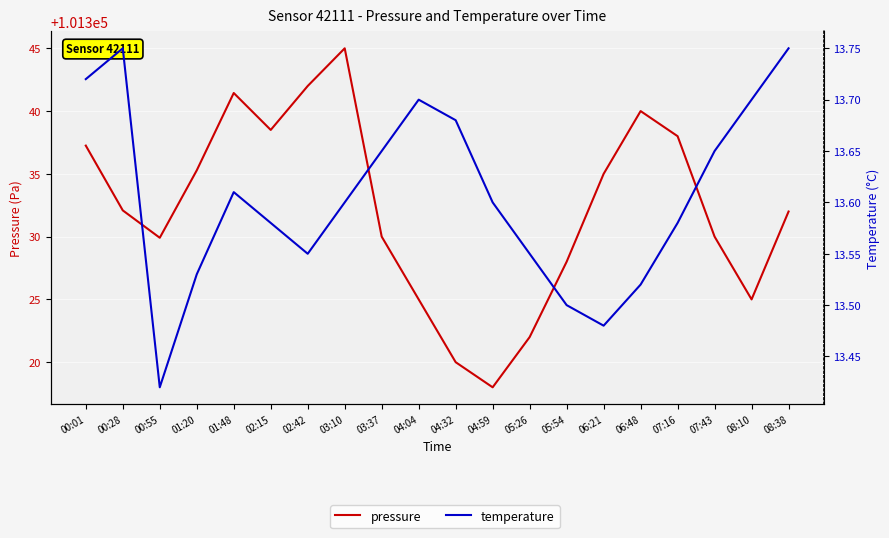

What are all the series names shown in the legend?

pressure, temperature